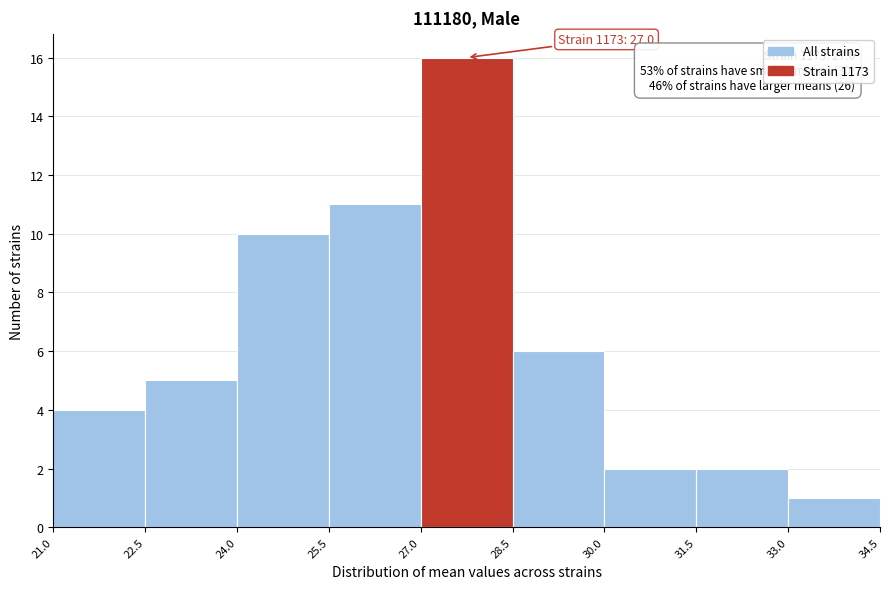

Which range on the x-axis has the tallest bar?

27.0 to 28.5